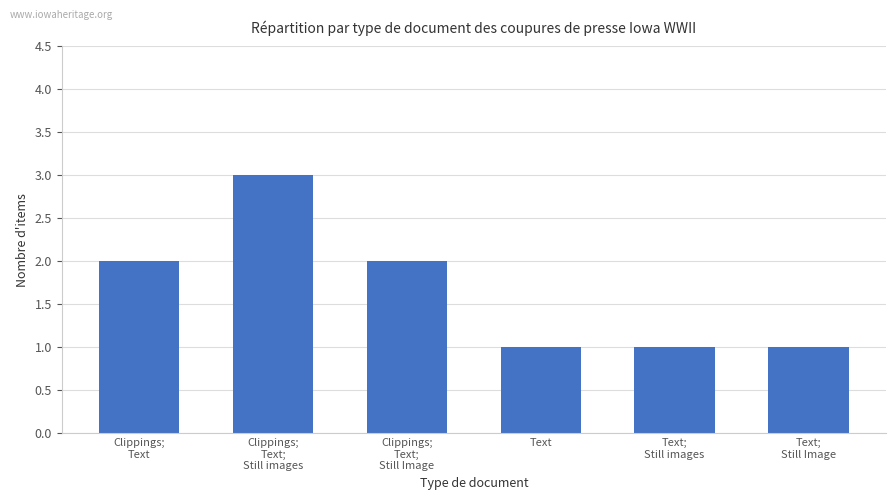

What is the change in value from Clippings;
Text;
Still images to Text;
Still Image?

-2